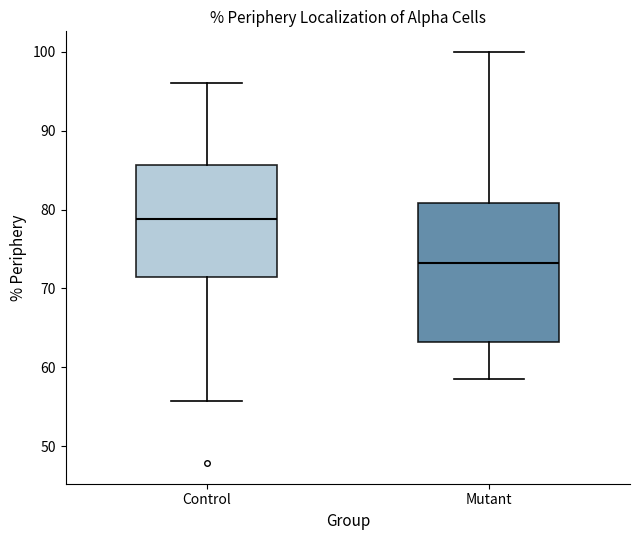

Where does the lower whisker of the box for Mutant end on the y-axis? The values are not printed on the chart, so give them approximately, as read against the axis.

58